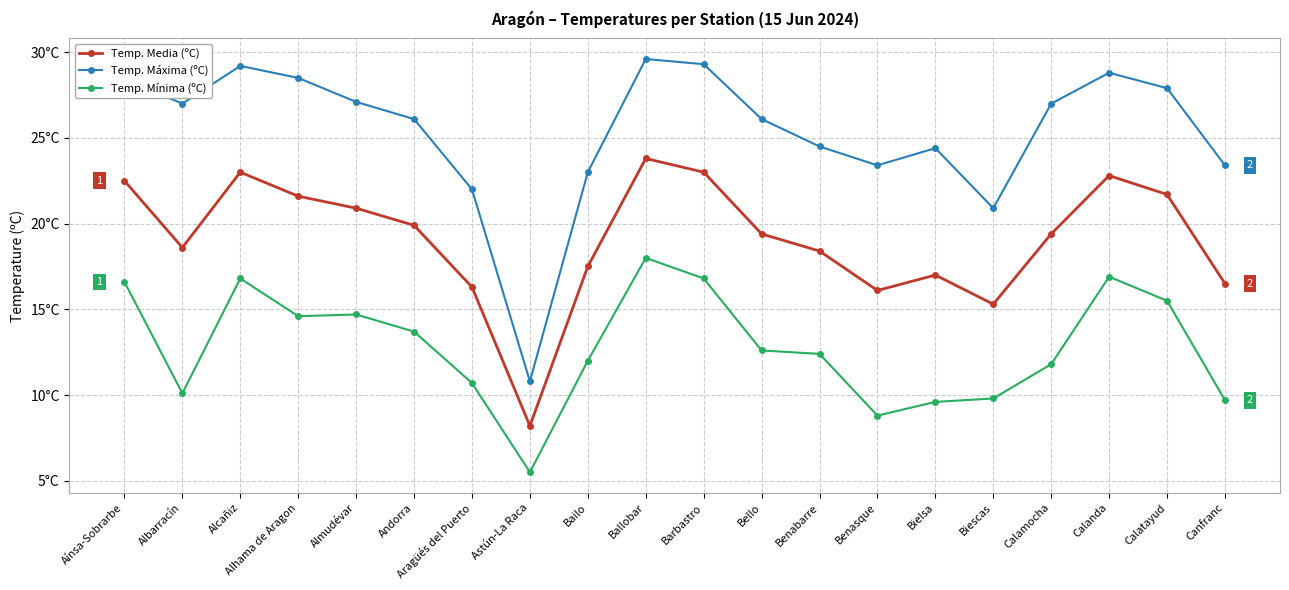

What are all the series names shown in the legend?

Temp. Media (ºC), Temp. Máxima (ºC), Temp. Mínima (ºC)